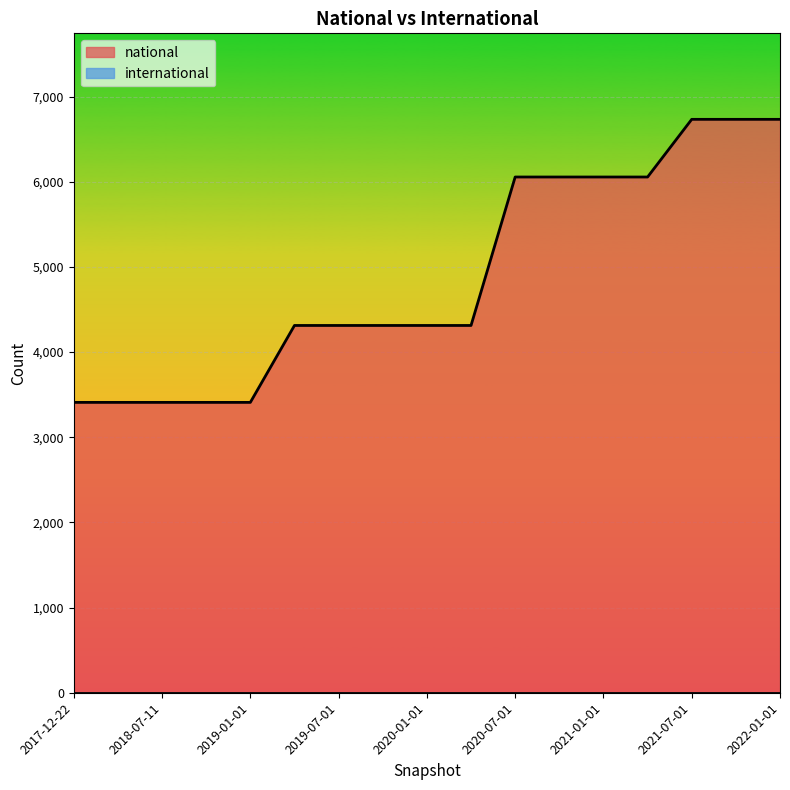

What is the sum of all values?

83021